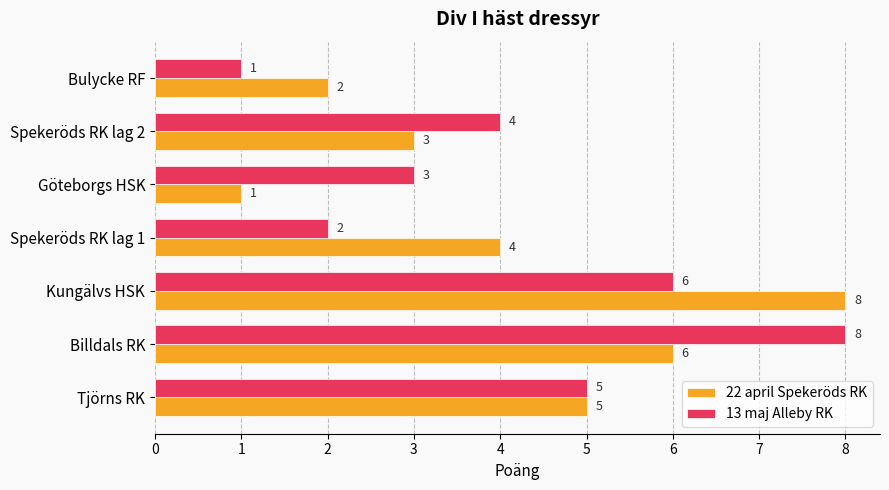

What is the total value across all series at Bulycke RF?

3